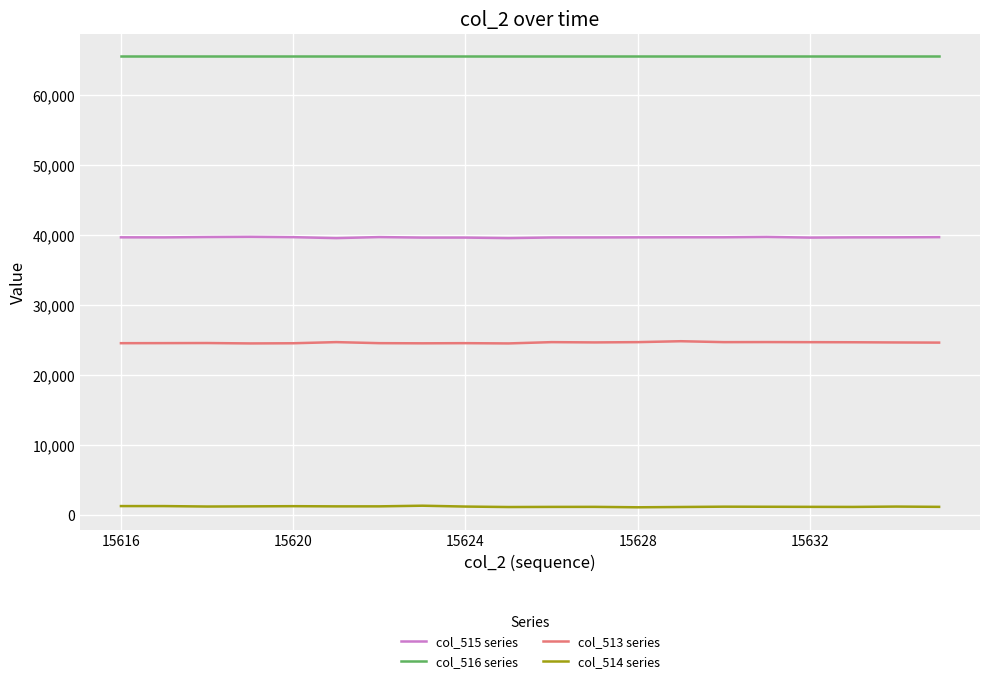

True or false: col_514 series and col_516 series intersect in this chart.

False